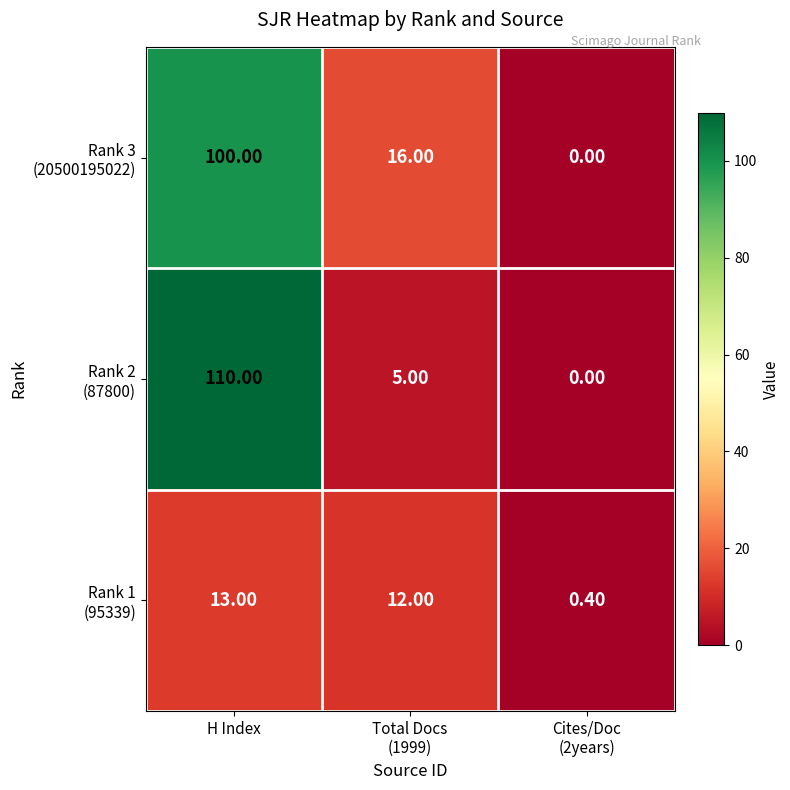

What is the maximum value shown in the chart?

110.0